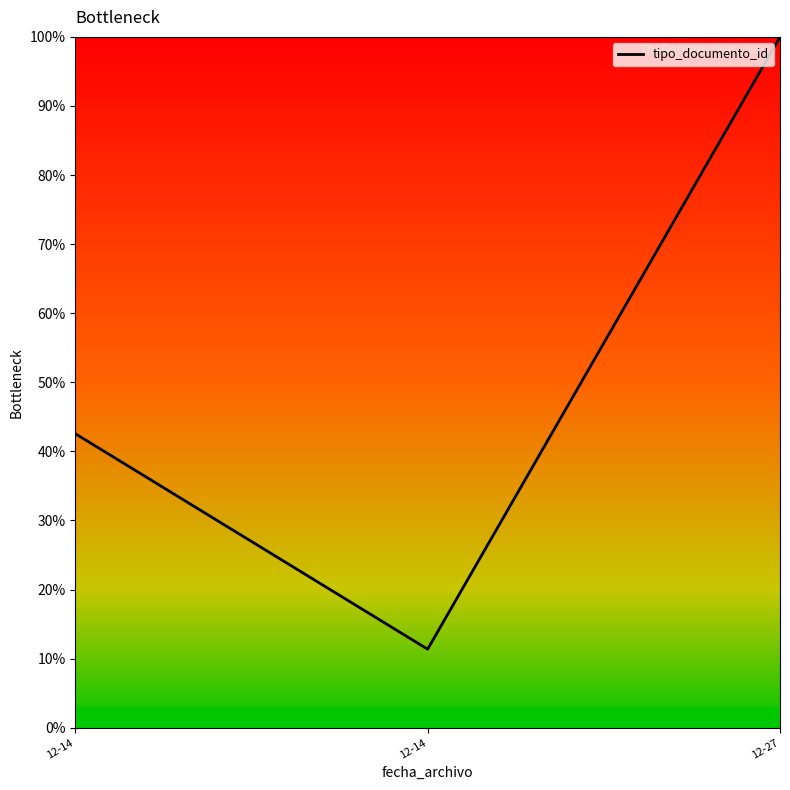

How many values are below 42?

1